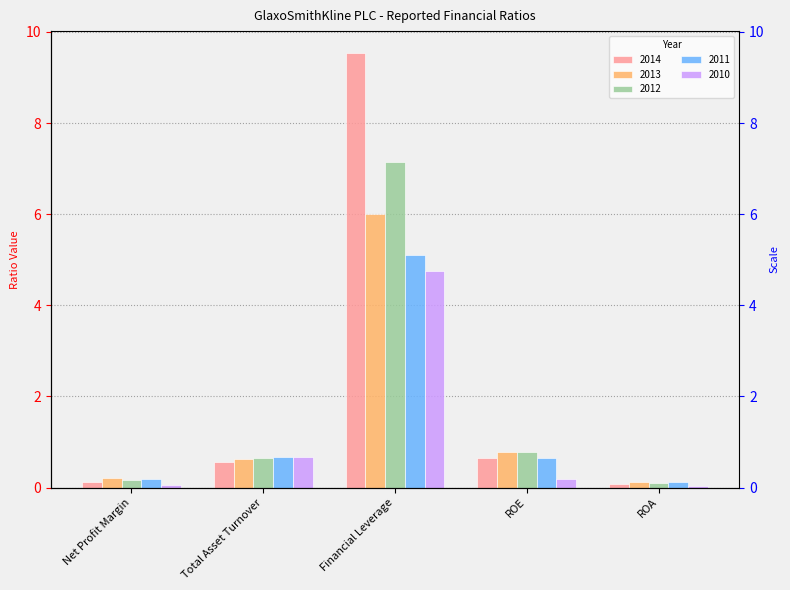

What is the approximate value of 2012 at Net Profit Margin?

0.2